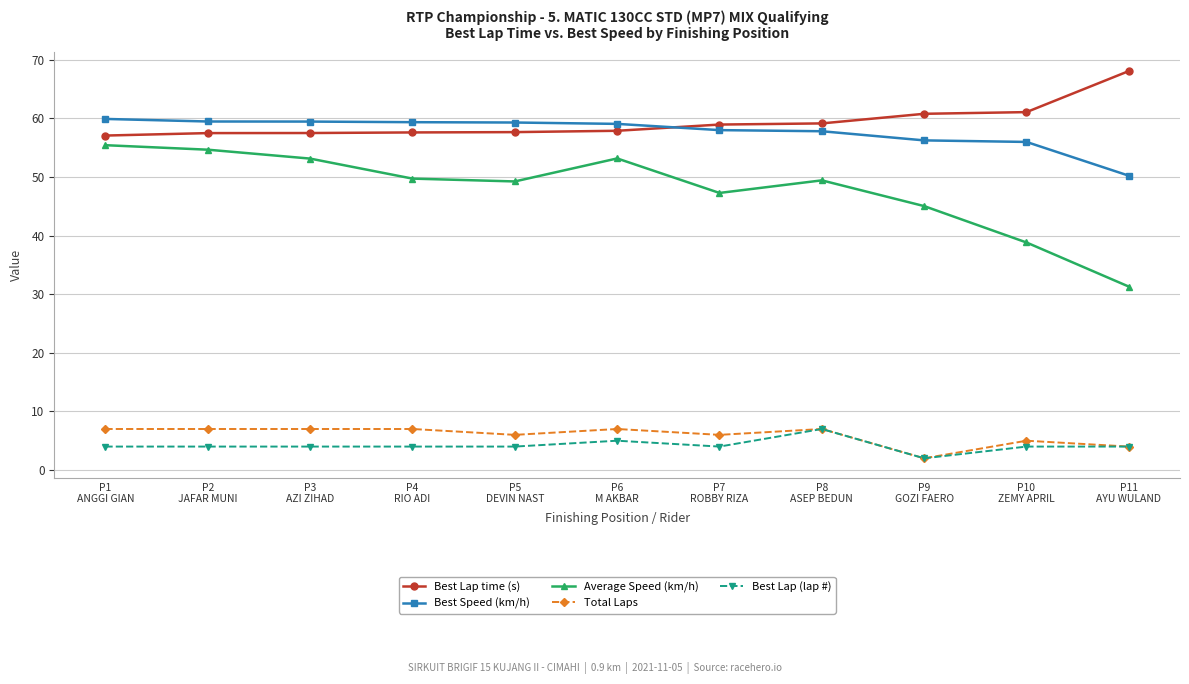

Which series has the widest spread of values?

Average Speed (km/h)